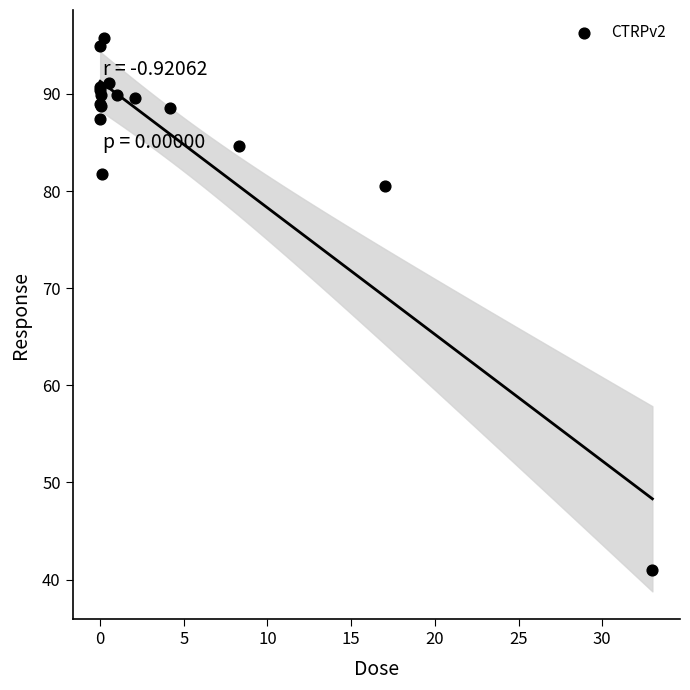

What Y value in the scatter plot is closest to 68?

80.6